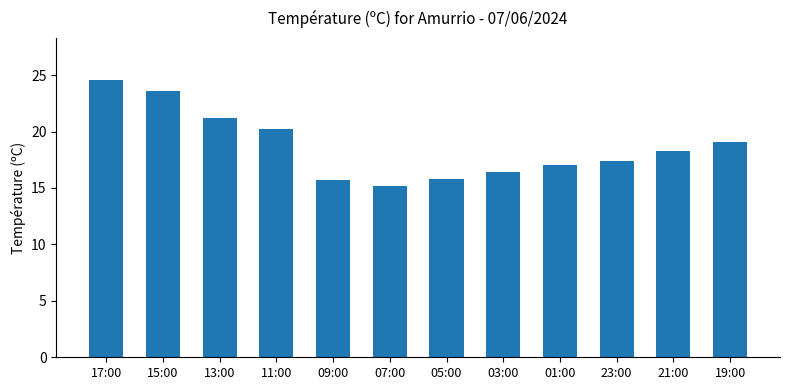

At which category does the chart reach its peak across all series?

17:00